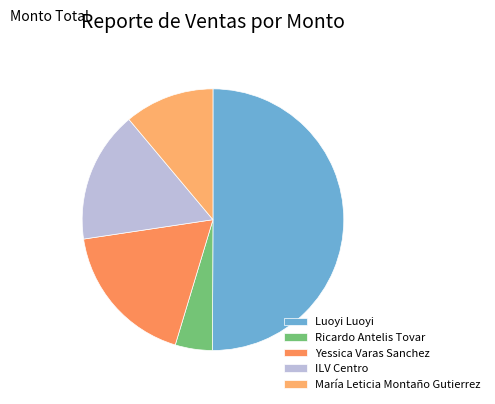

Which slice represents more than half of the pie?

Luoyi Luoyi